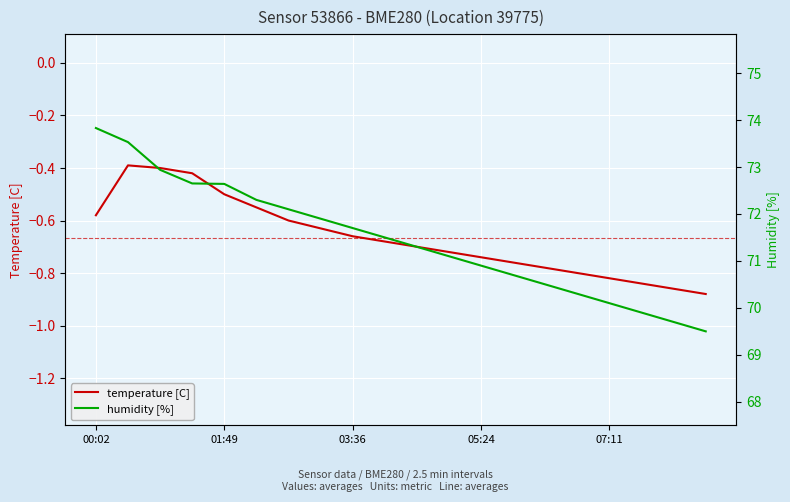

At how many categories does at least one series exceed 65?

20